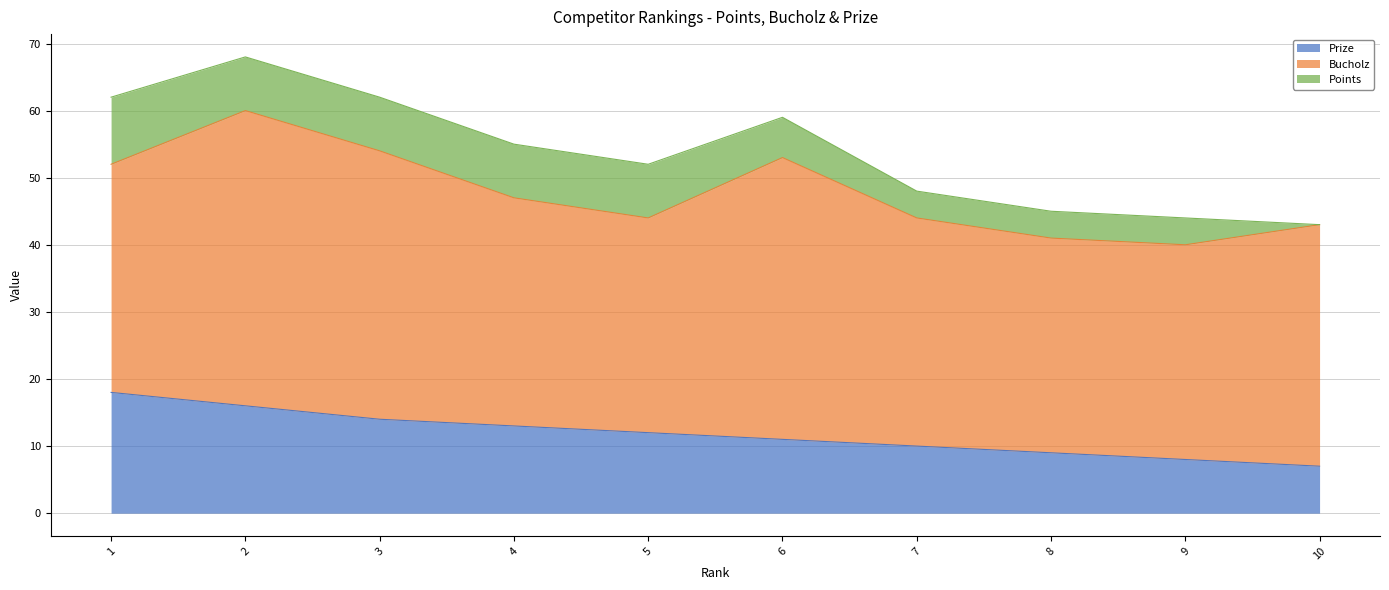

True or false: Points and Bucholz cross at least once.

False